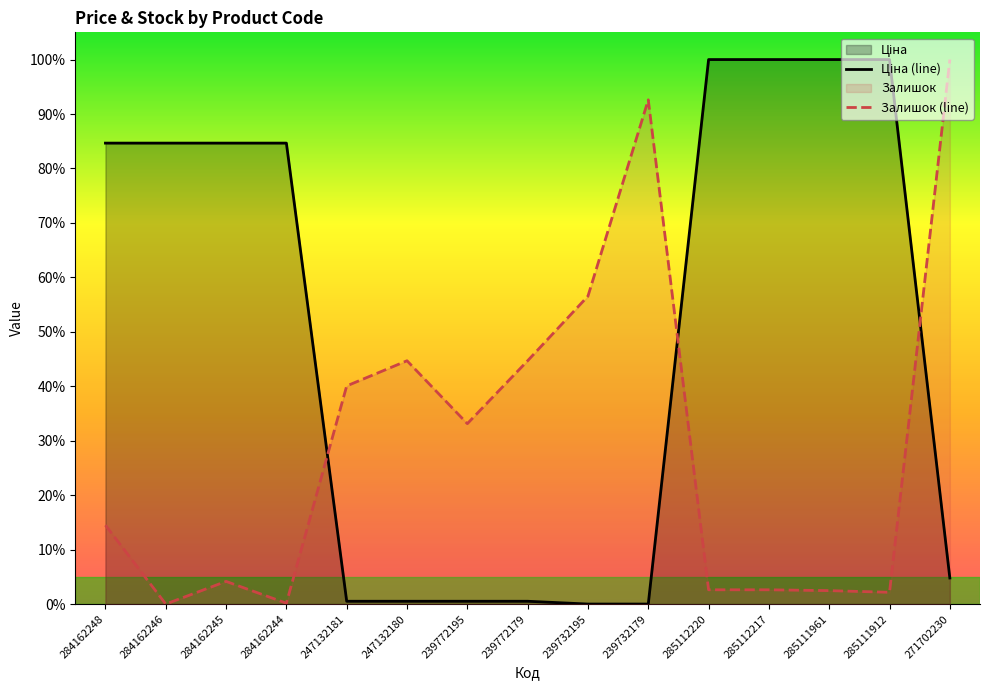

Read the Ціна (line) value at 284162244.

0.8